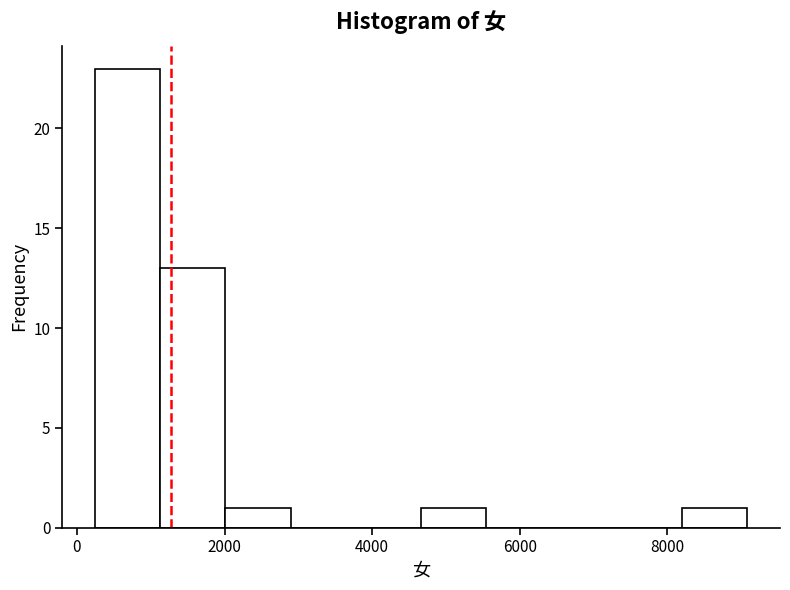

Over which range of the x-axis is the bar tallest?

200 to 1200